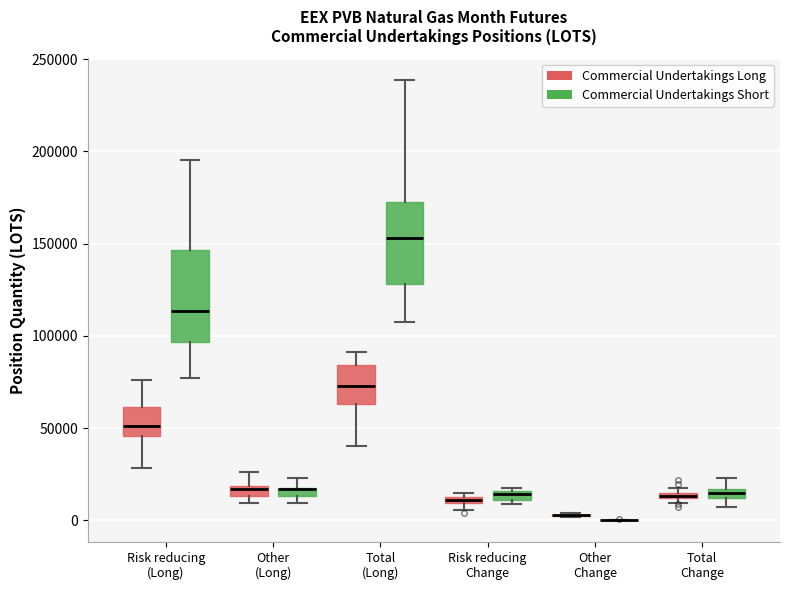

Which box is the tallest, from its lower edge to its upper edge?

Risk reducing (Long) (Commercial Undertakings Short)